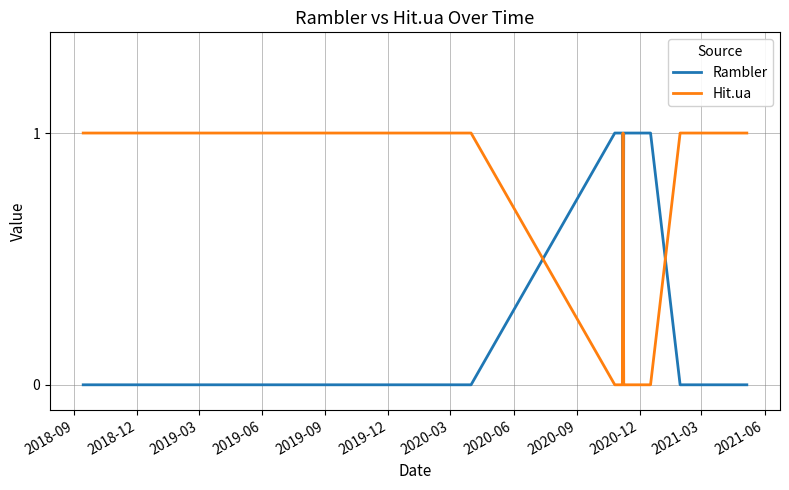

How many intersections are there between Hit.ua and Rambler?

4